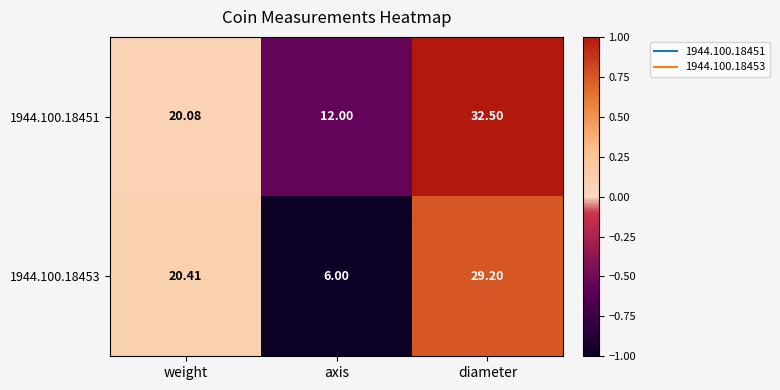

At which label is 1944.100.18453 closest to 17?

weight